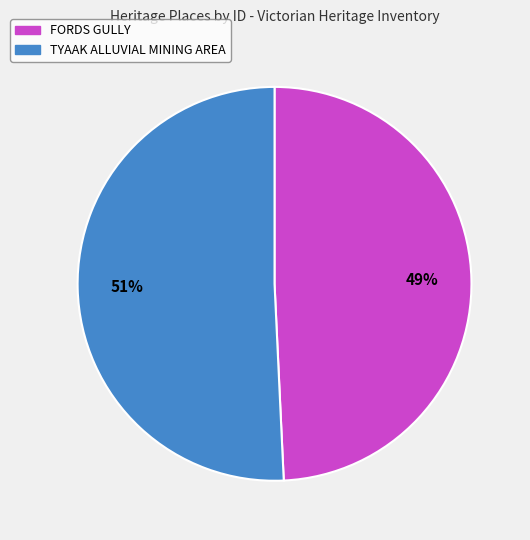

Which has a higher value, FORDS GULLY or TYAAK ALLUVIAL MINING AREA?

TYAAK ALLUVIAL MINING AREA